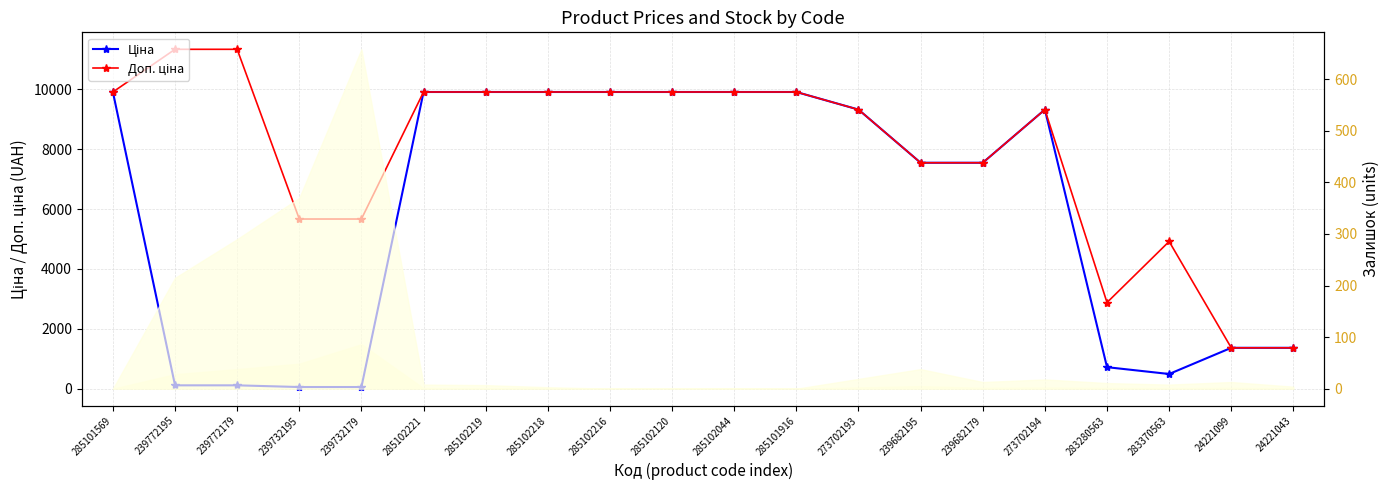

What is the smallest value displayed?

56.7